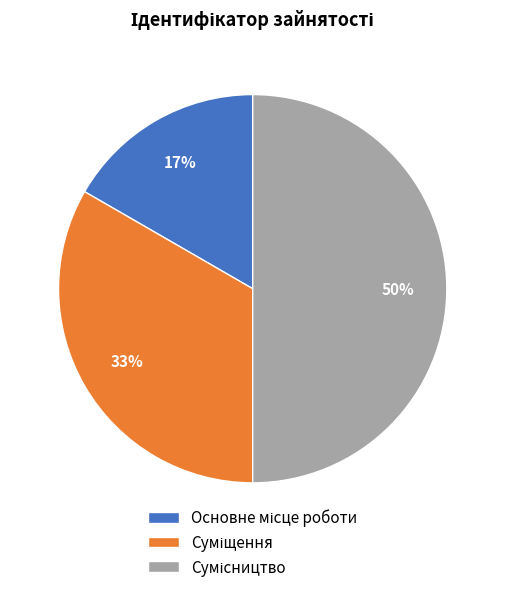

To the nearest percent, what is the difference between the largest and smallest slice percentages?

33%